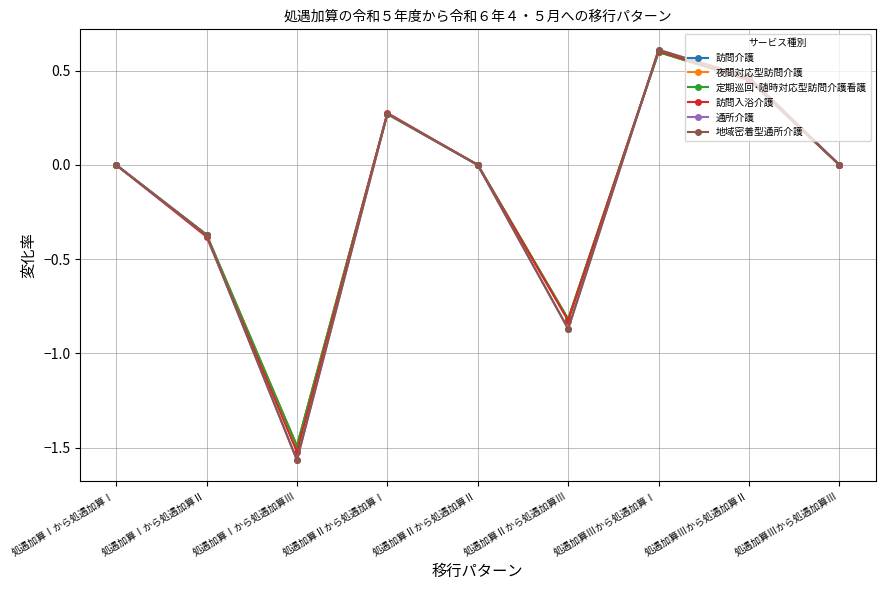

Is the value of 訪問入浴介護 at 処遇加算Ⅰから処遇加算Ⅰ greater than the value of 地域密着型通所介護 at 処遇加算Ⅱから処遇加算Ⅲ?

Yes